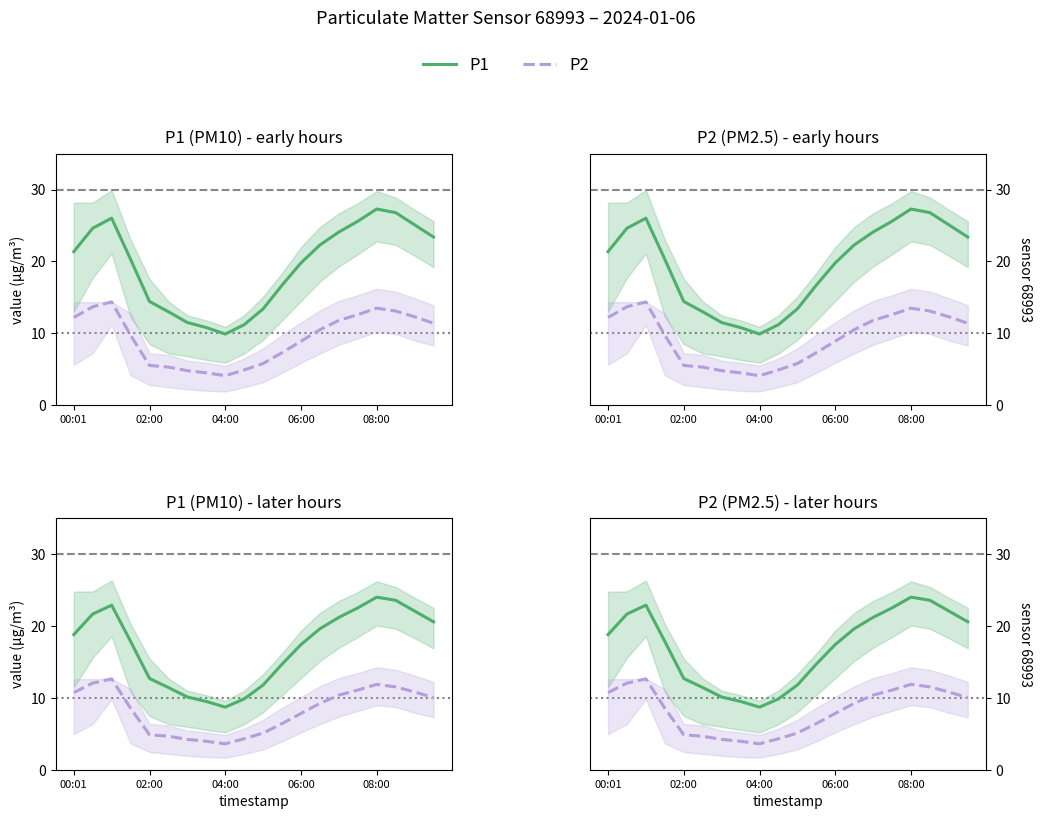

Rank the series at 9 from highest to lowest value.

P1, P2